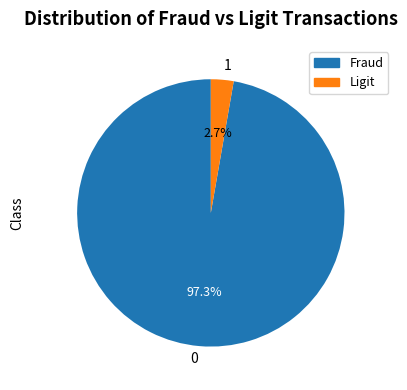

Between Fraud and Ligit, which is larger?

Fraud